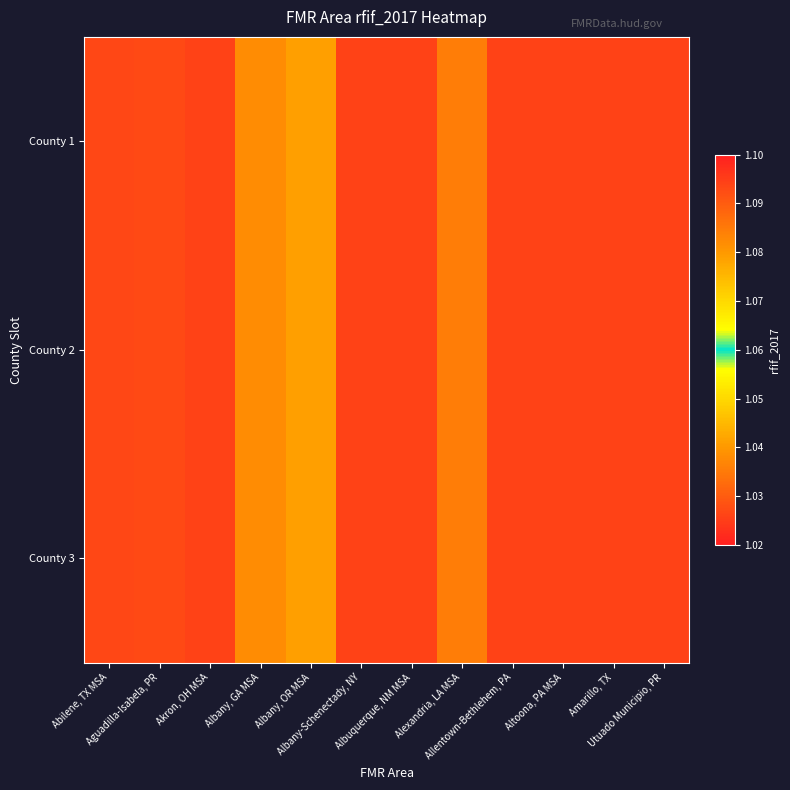

How many series are shown in this chart?

3